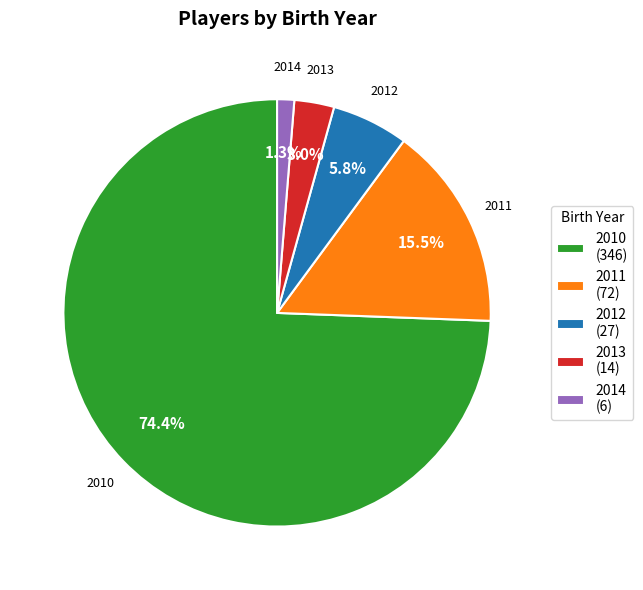

What is the largest slice in the pie chart?

2010